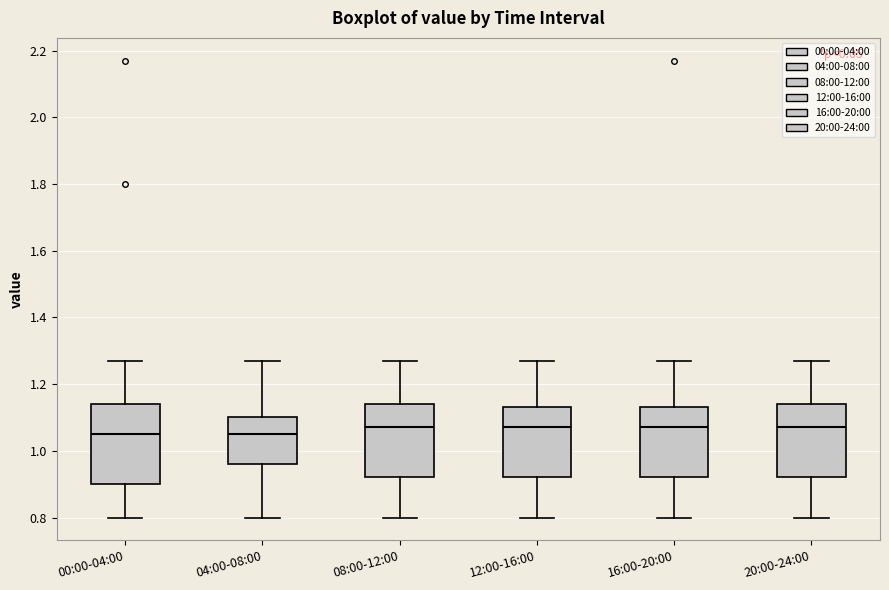

Comparing the boxes themselves (not the whiskers), which one is the tallest?

00:00-04:00